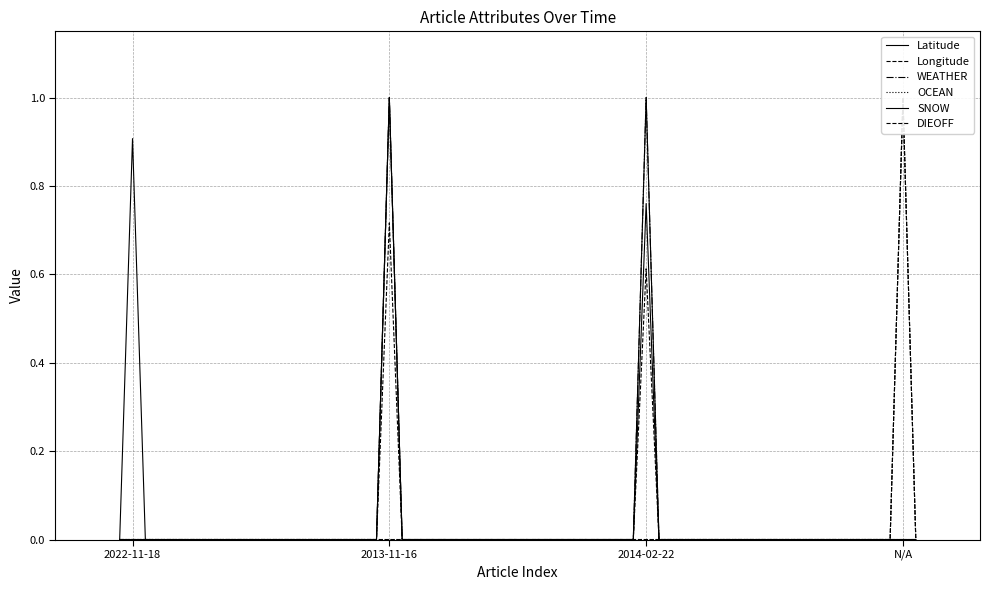

Which series has the largest total across all categories?

Latitude